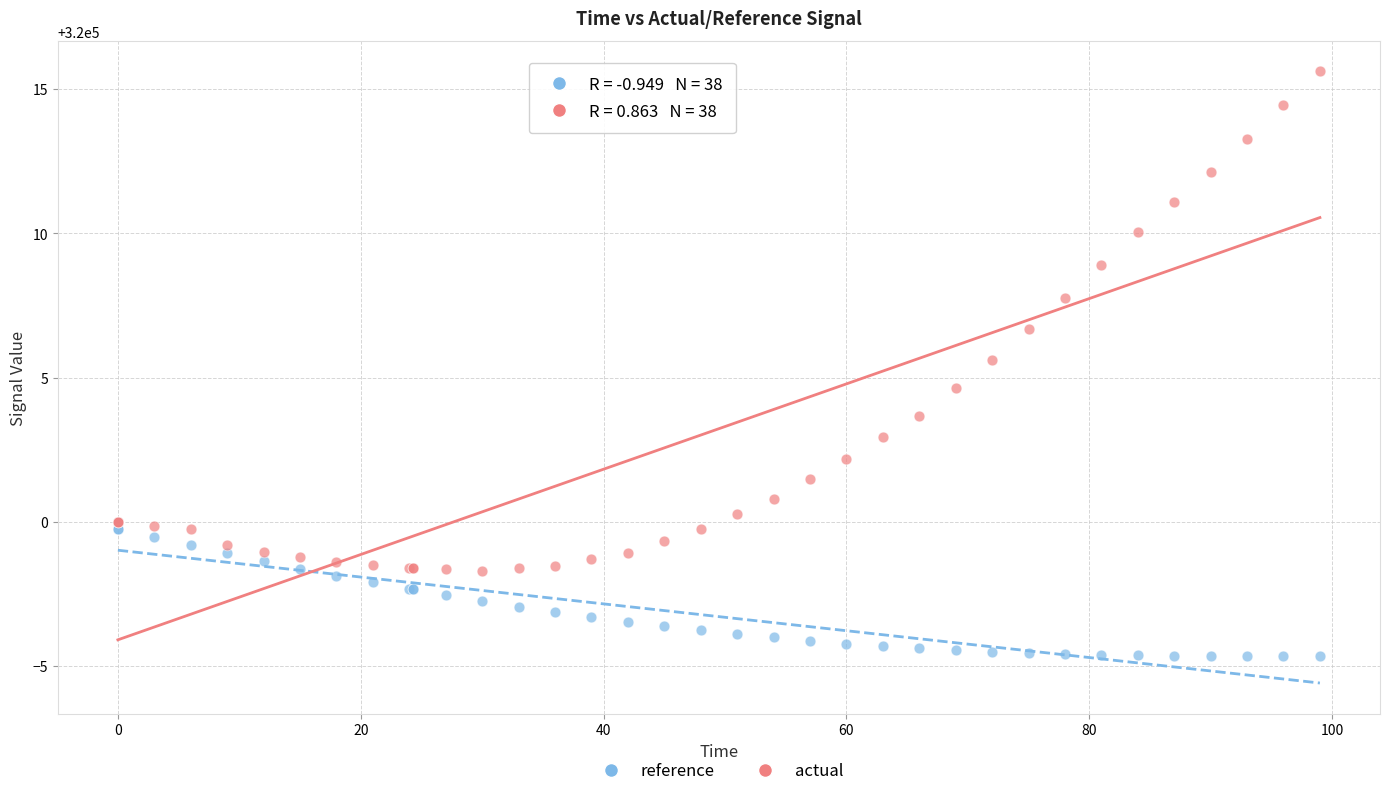

What are all the series names shown in the legend?

reference, actual